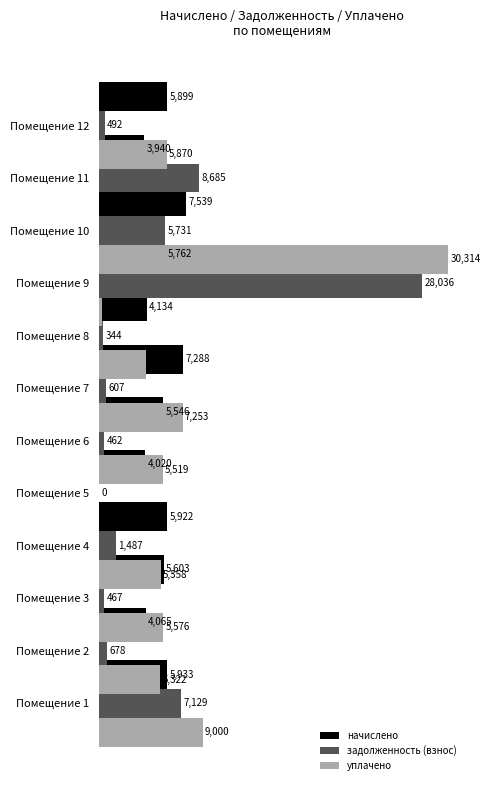

What is the spread (max minus min) of values at 5000?

4644.9